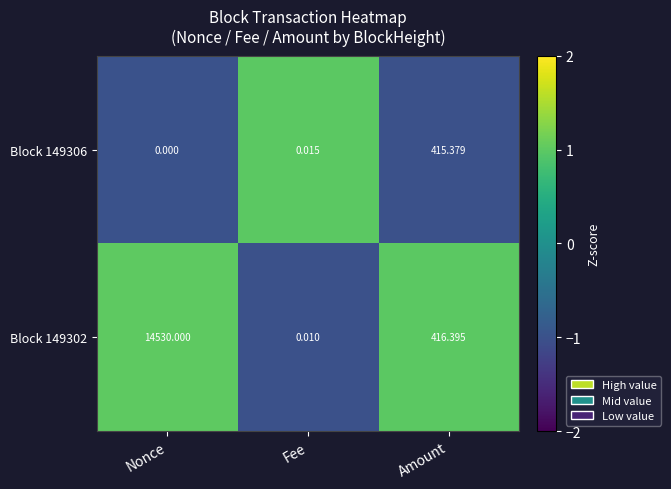

Where does the Block 149302 series first go above 416?

Nonce